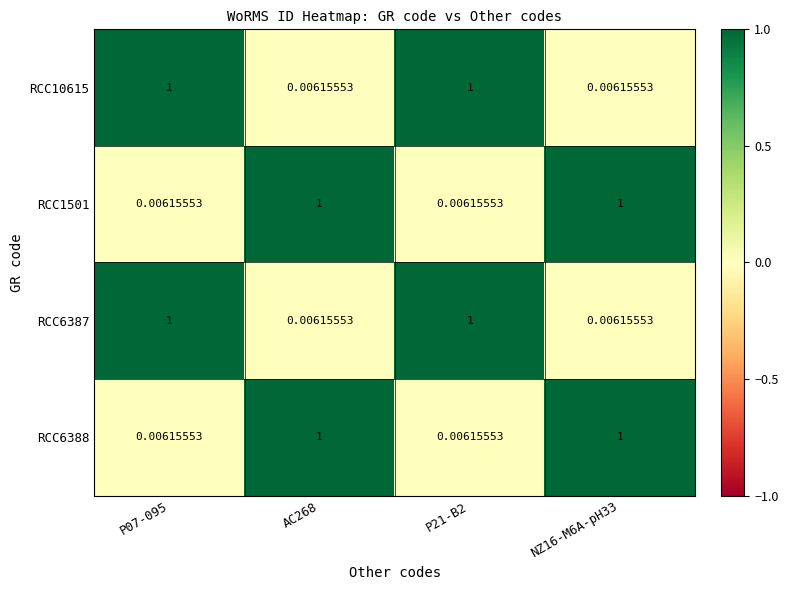

Reading left to right, extract all data points from this chart.

RCC10615: P07-095=1.0	AC268=0.0	P21-B2=1.0	NZ16-M6A-pH33=0.0
RCC1501: P07-095=0.0	AC268=1.0	P21-B2=0.0	NZ16-M6A-pH33=1.0
RCC6387: P07-095=1.0	AC268=0.0	P21-B2=1.0	NZ16-M6A-pH33=0.0
RCC6388: P07-095=0.0	AC268=1.0	P21-B2=0.0	NZ16-M6A-pH33=1.0